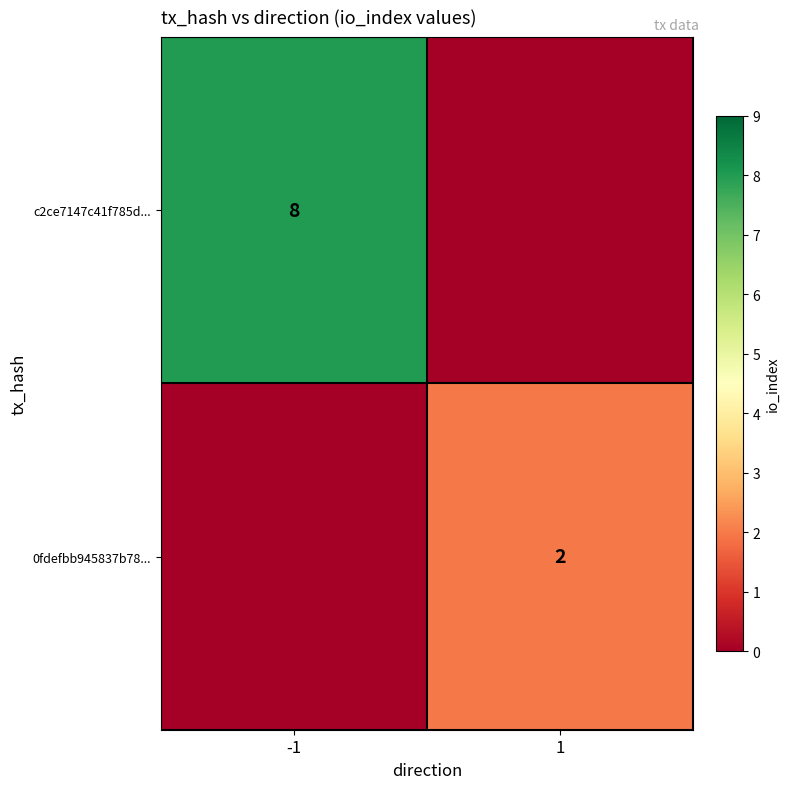

Which category has the lowest value across all series?

1